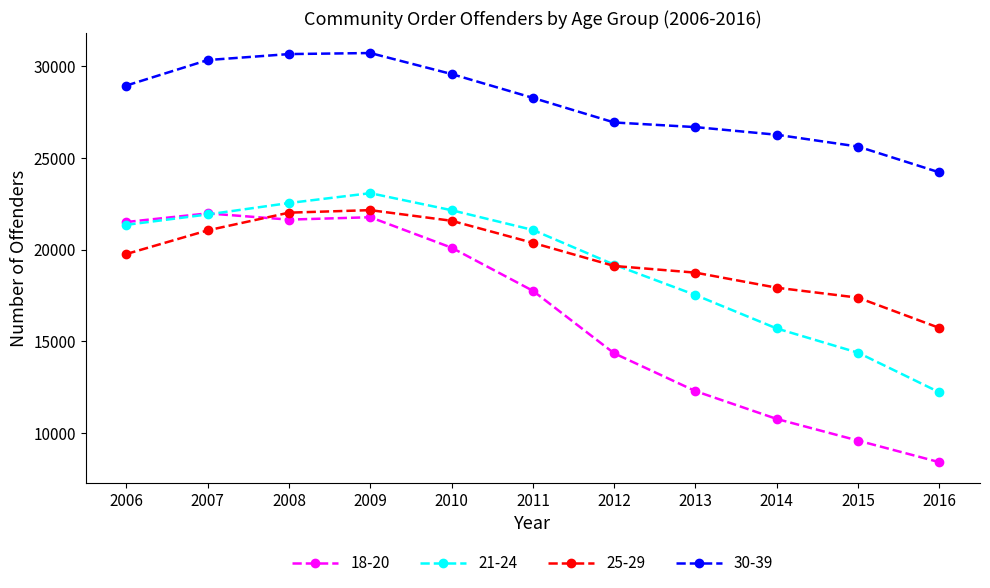

What is the approximate value of 30-39 at 2016?

24209